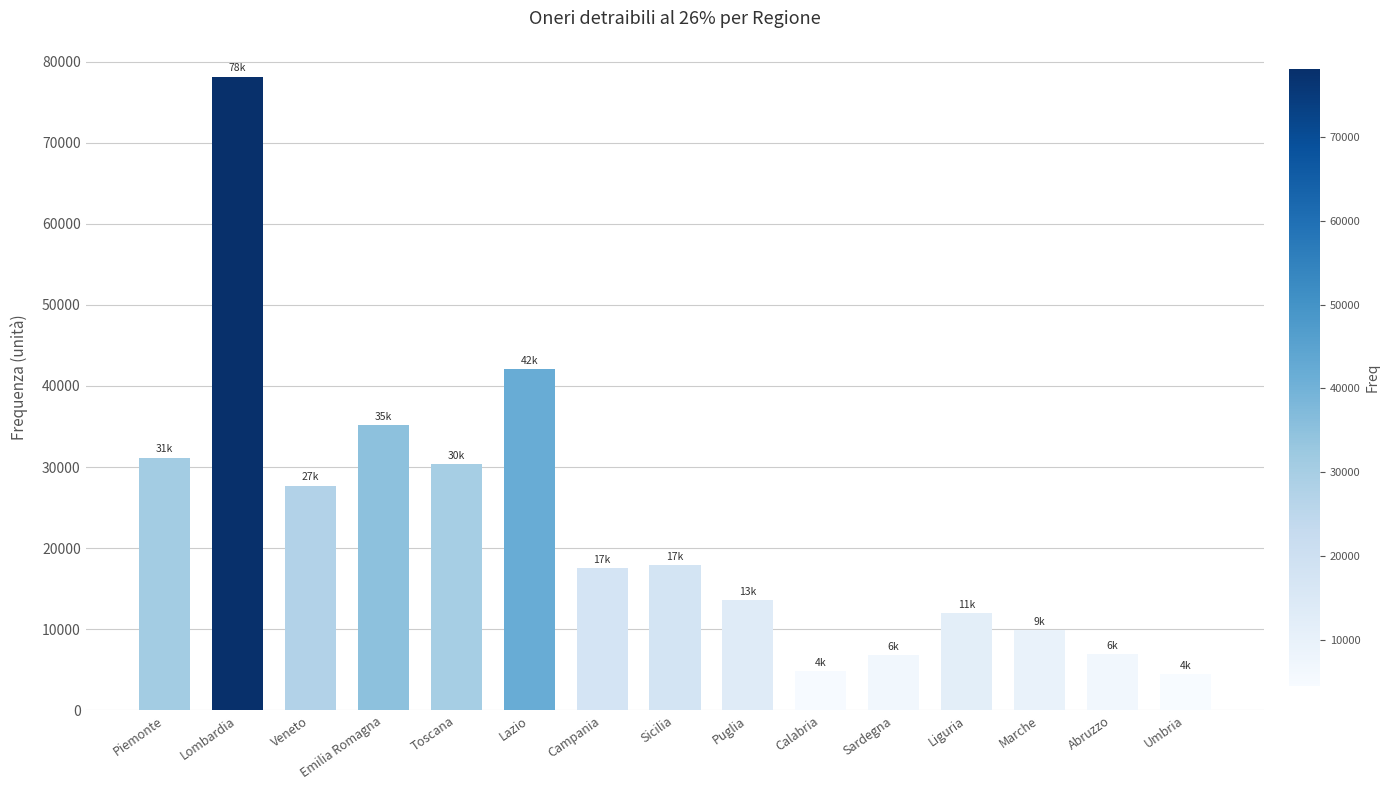

Which label corresponds to the largest value in the chart?

Lombardia